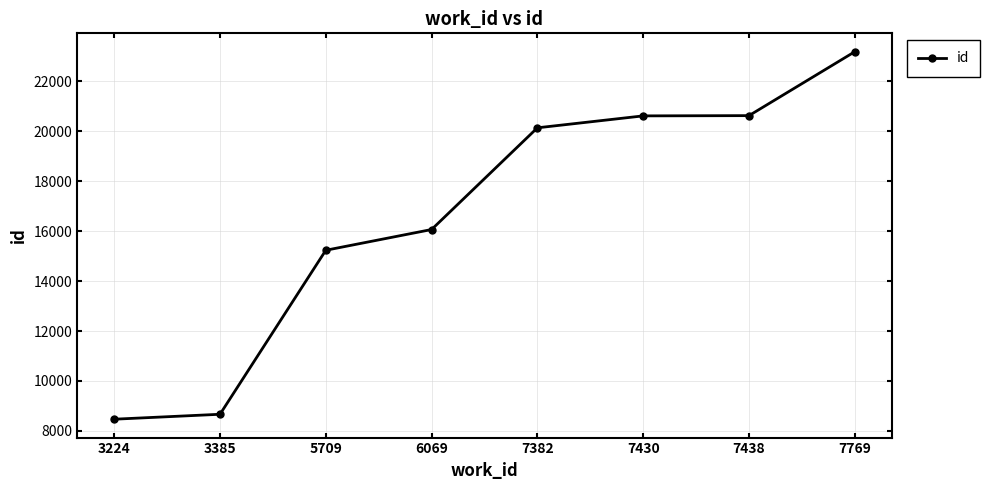

Is it true that the value at 6069 is 16068?

True